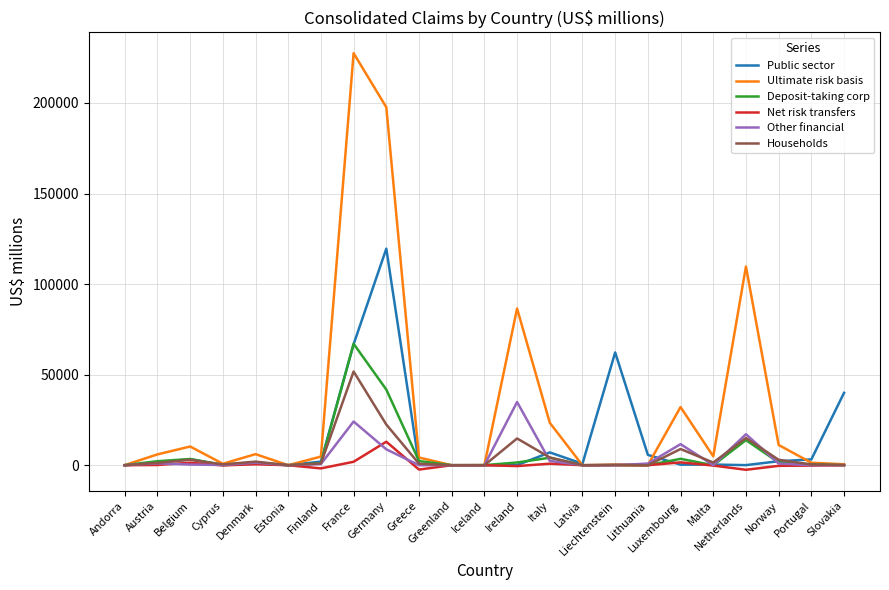

What is the total value across all series at Netherlands?

153206